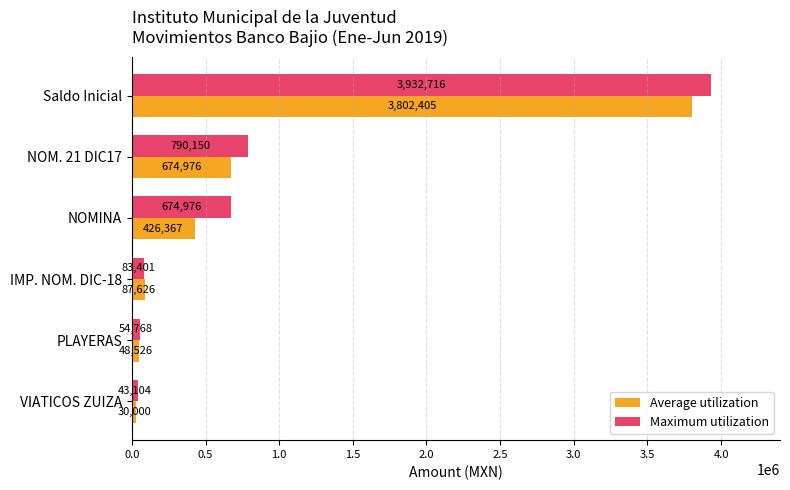

At how many categories does at least one series exceed 303996?

3